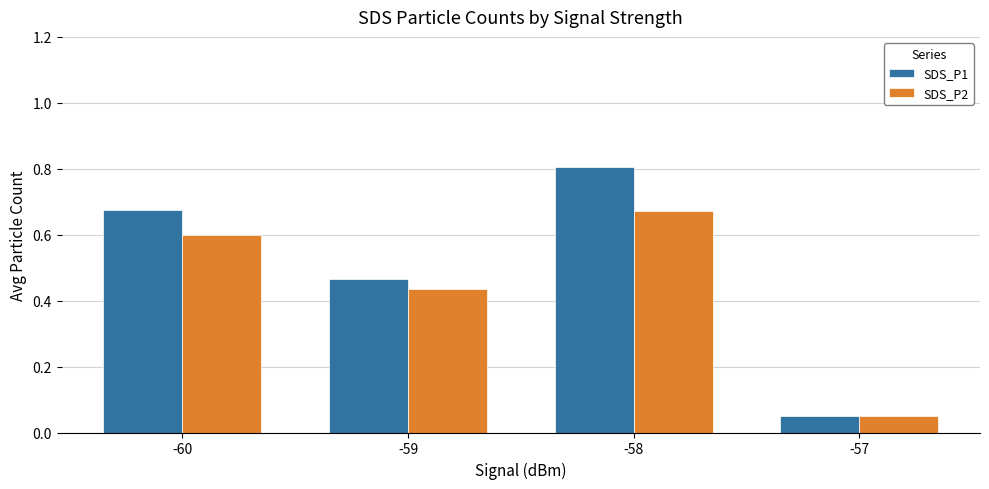

What is the total value across all series at -60?

1.3